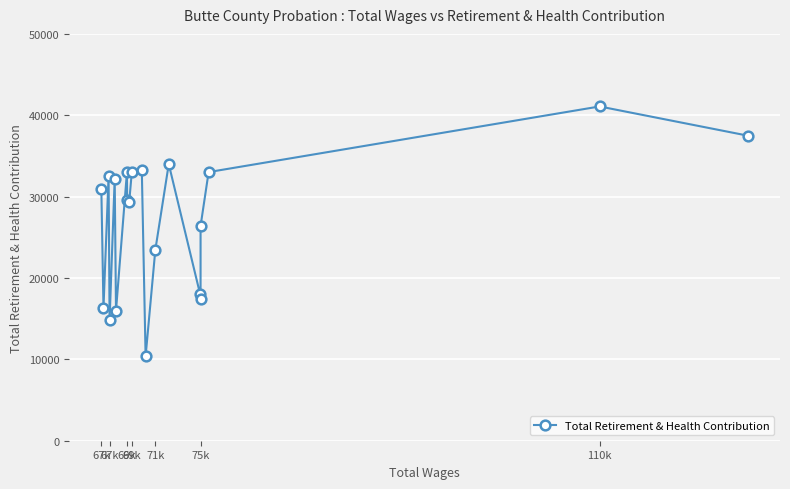

How many lines are shown in the chart?

1